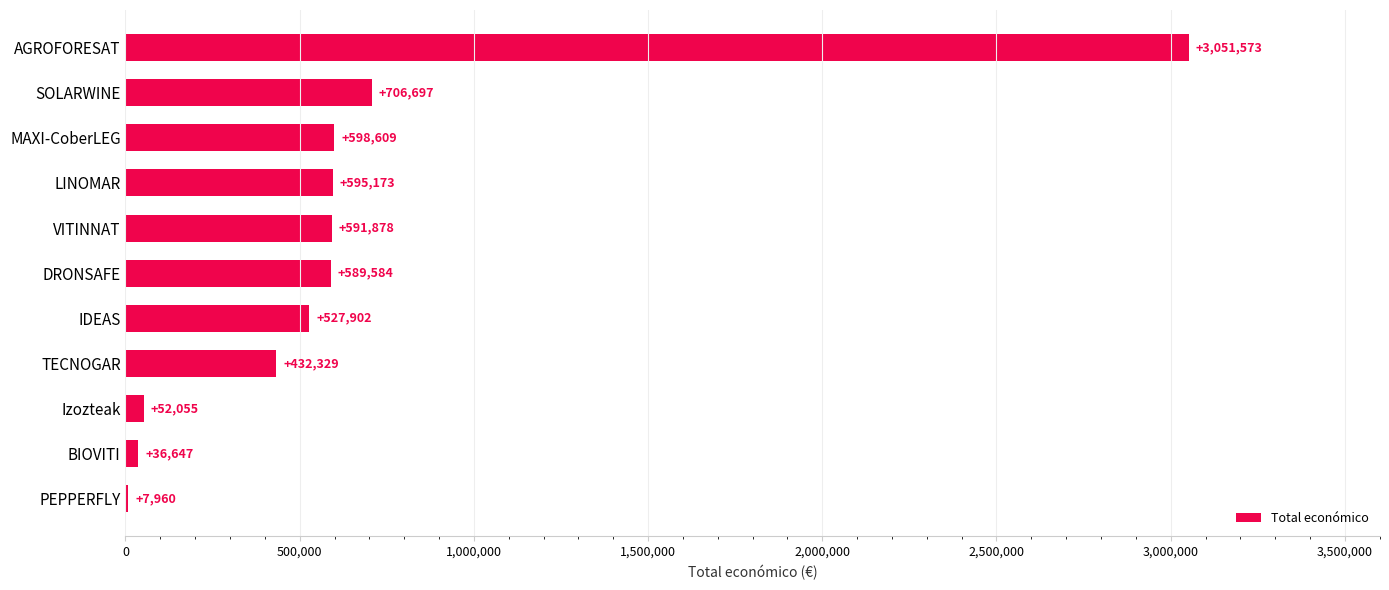

Where is the data nearest to the value 1529766?

SOLARWINE